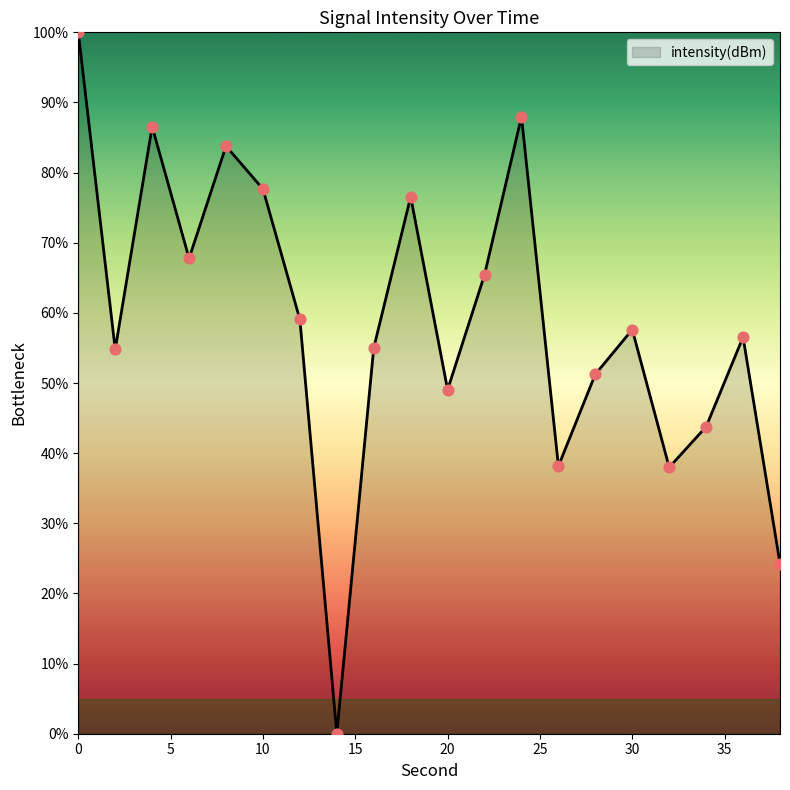

What is the maximum value shown in the chart?

100.0